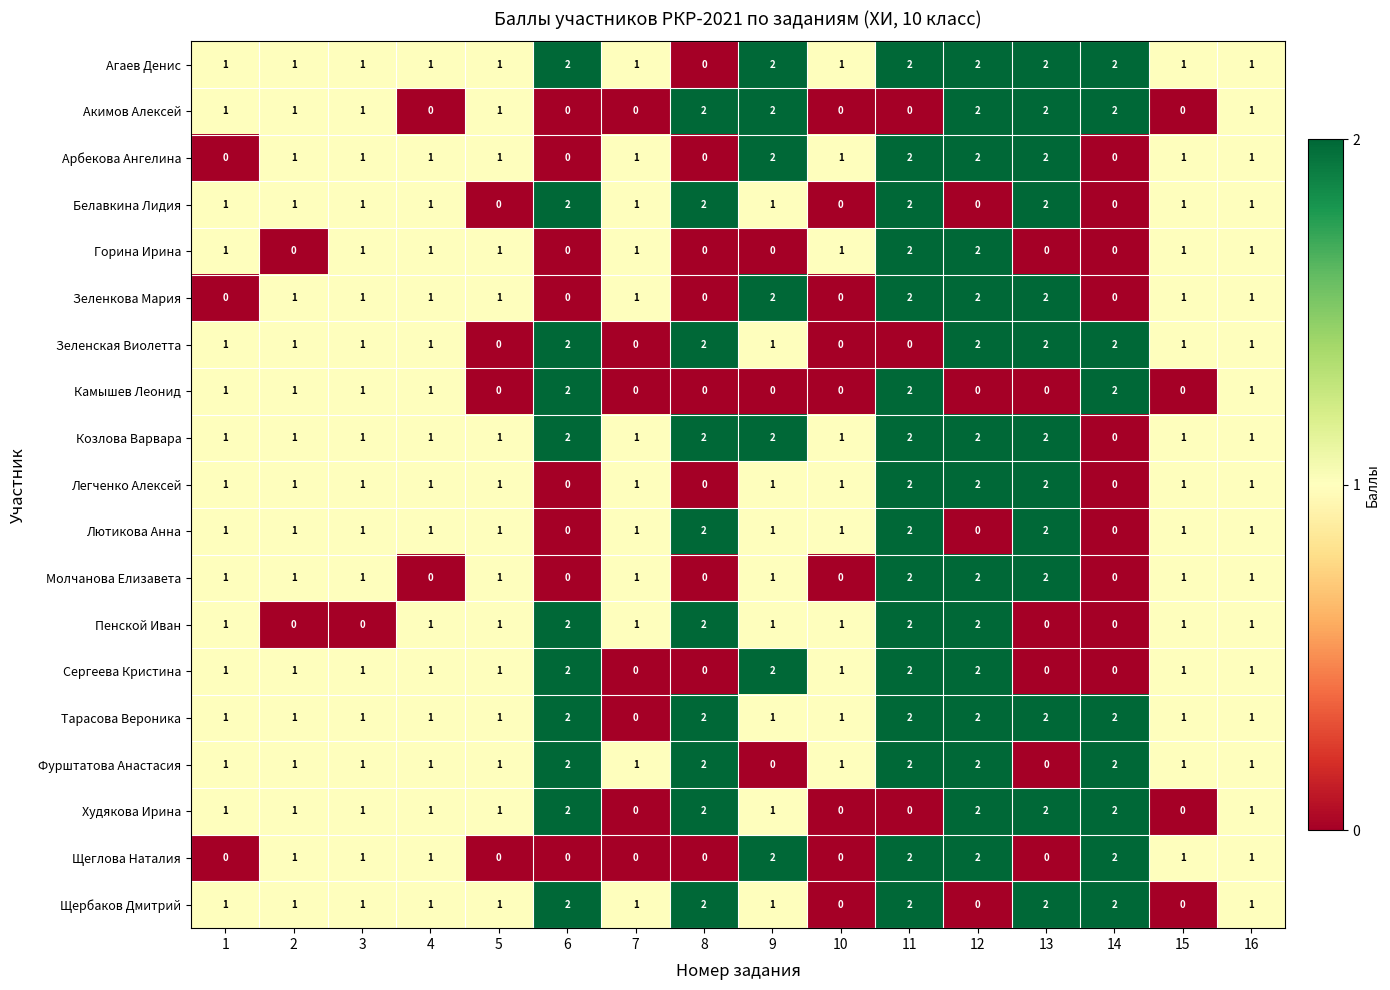

Is the value of Арбекова Ангелина at 6 greater than the value of Козлова Варвара at 6?

No